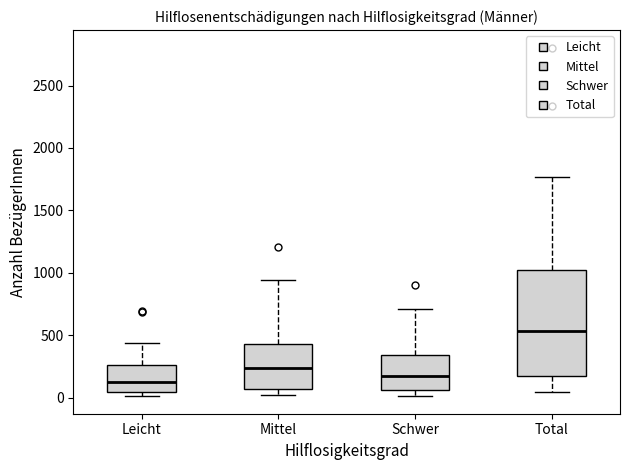

Reading left to right, read every box against the y-axis: the position of its median line, the range the box covers, and the ends of its whiskers. The values are not printed on the chart, so give them approximately, as read against the axis.

Leicht: median 150, box 50 to 250, whiskers 0 to 450
Mittel: median 250, box 50 to 450, whiskers 0 to 950
Schwer: median 150, box 50 to 350, whiskers 0 to 700
Total: median 550, box 150 to 1050, whiskers 50 to 1750